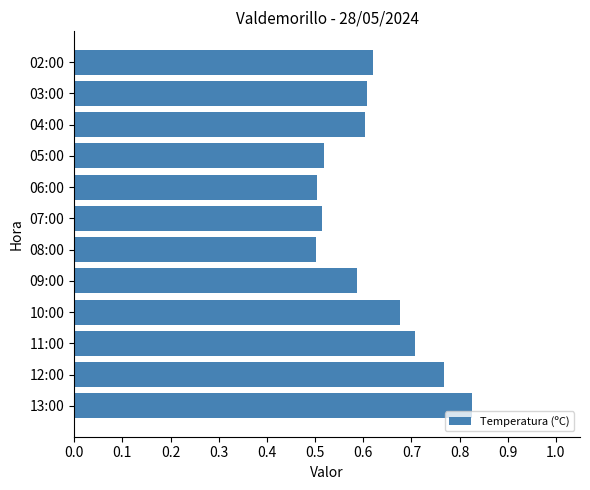

What is the difference between the maximum and second lowest values?

0.3